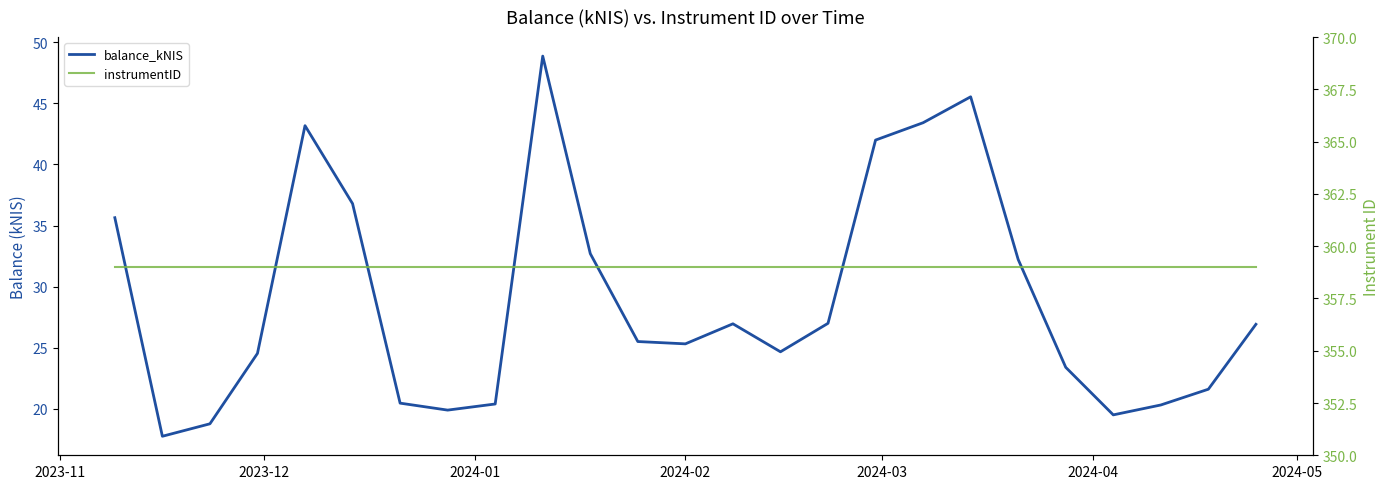

What is the highest value of the balance_kNIS series?

48.9